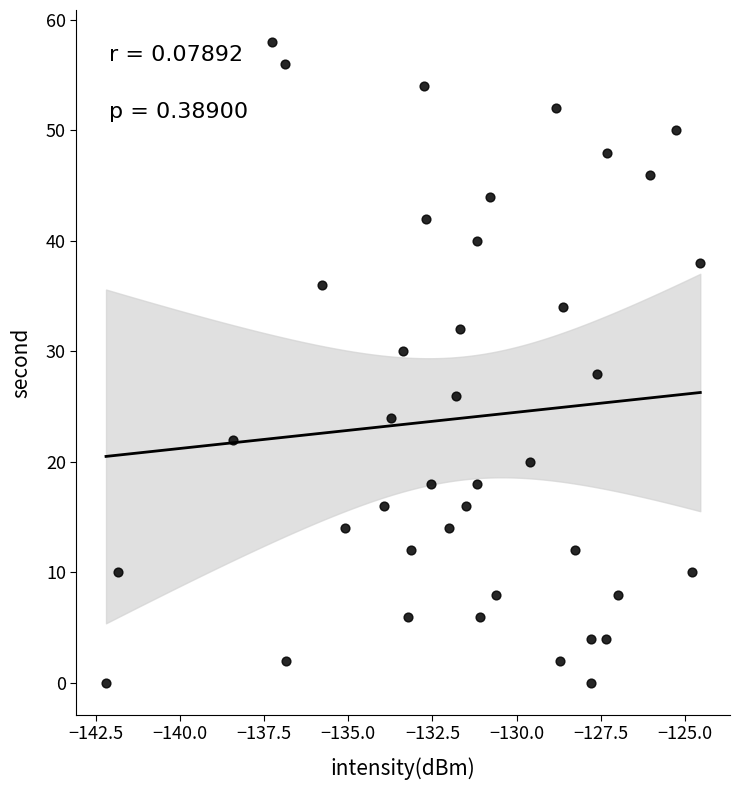

What is the range of Y values (max minus min)?

58